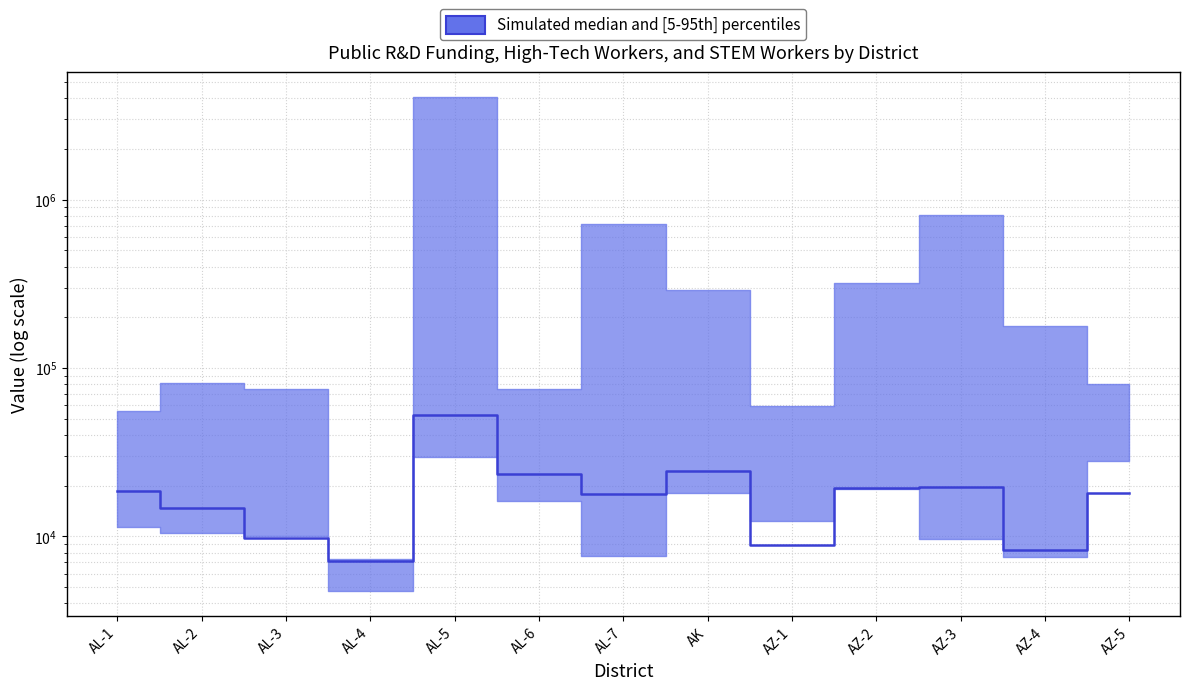

List the labels in order of value, largest first.

AL-5, AK, AL-6, AZ-3, AZ-2, AL-1, AZ-5, AL-7, AL-2, AL-3, AZ-1, AZ-4, AL-4